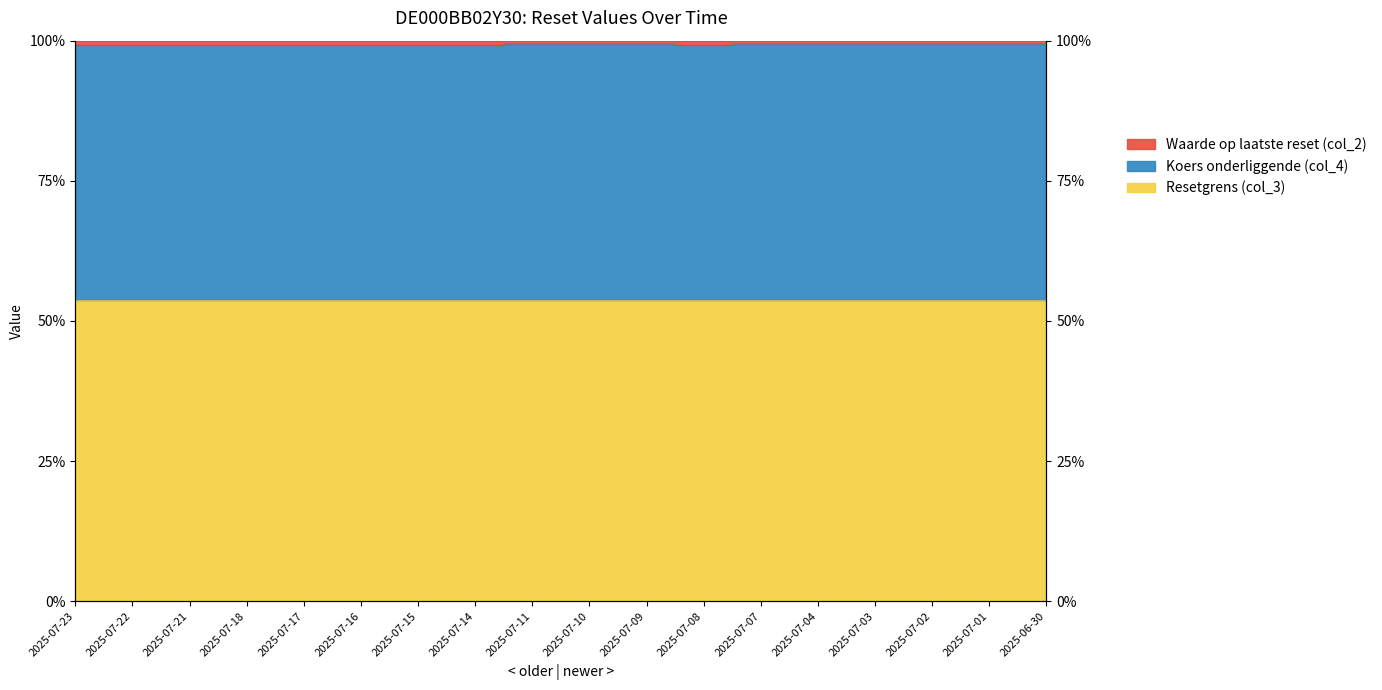

Read the Koers onderliggende (col_4) value at 2025-07-23.

99.3